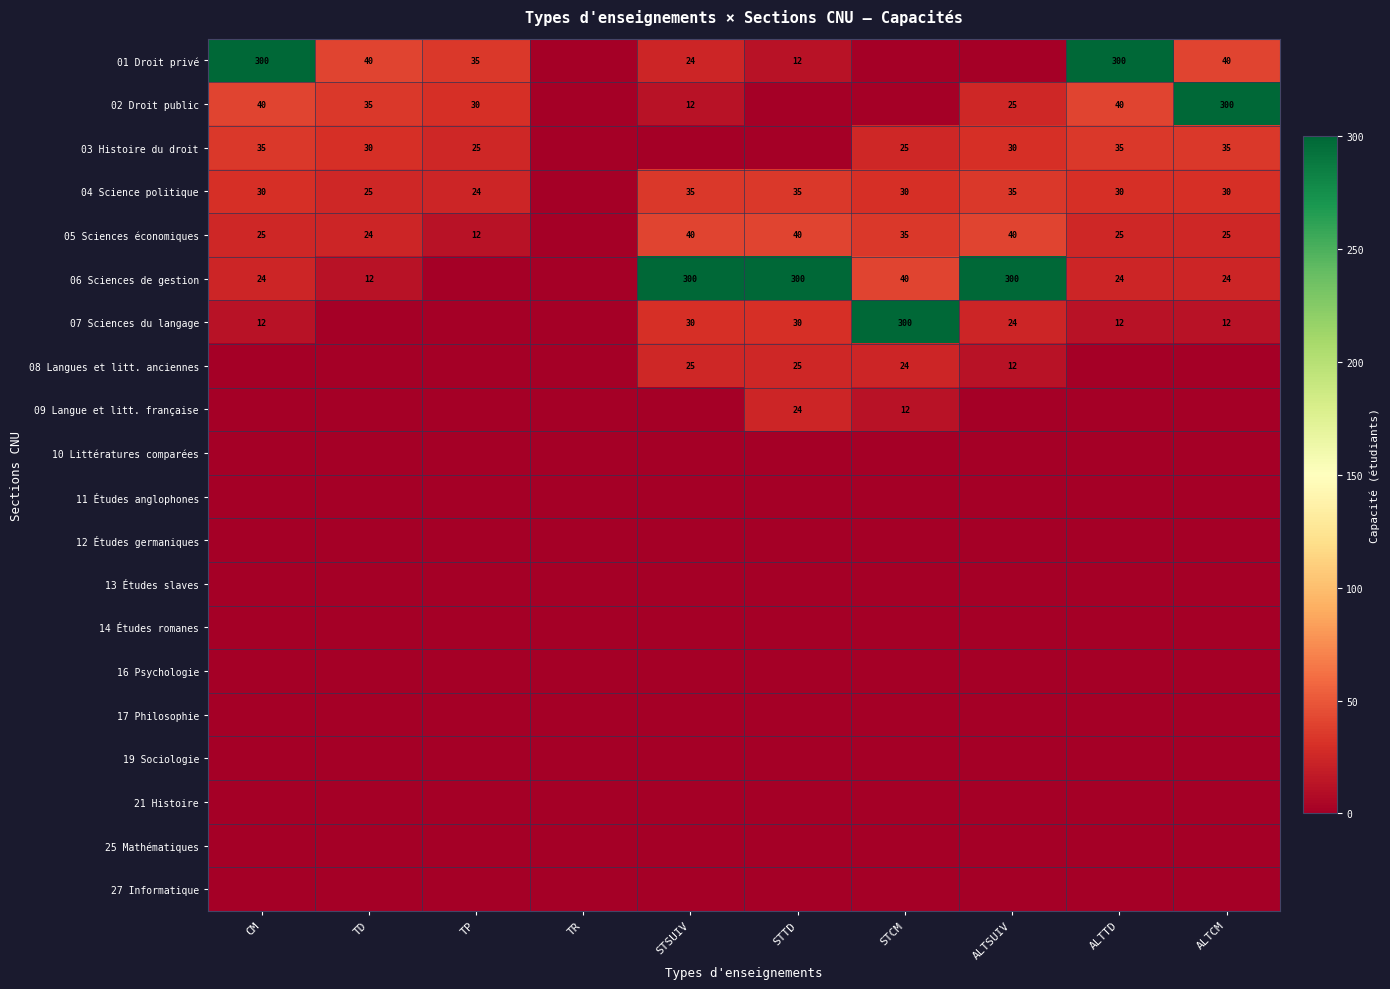

What is the sum of the 05 Sciences économiques values at STSUIV and STTD?

80